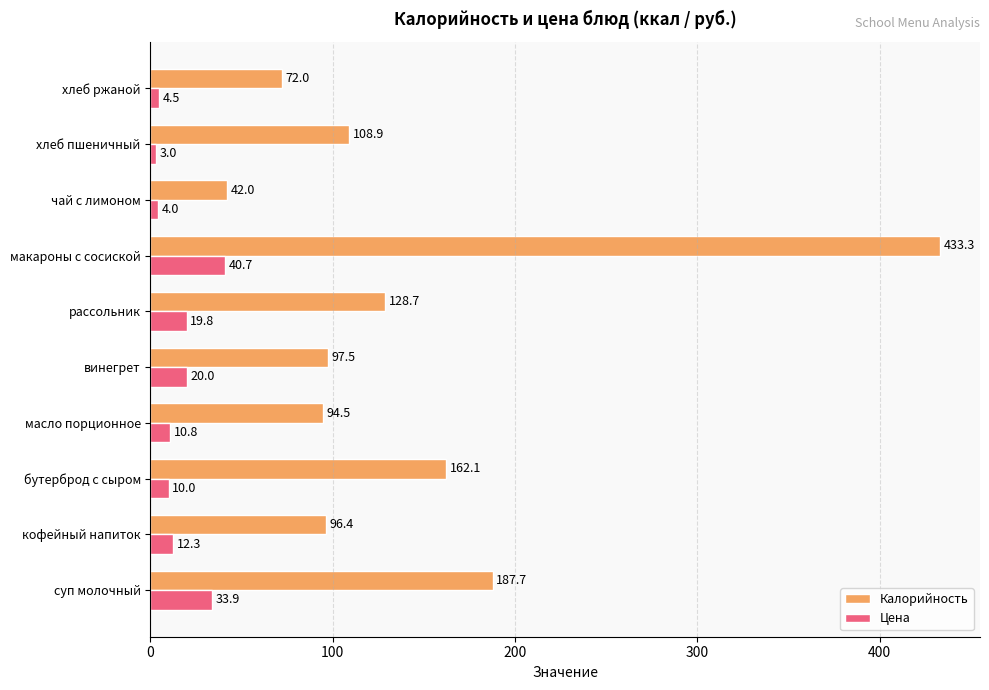

Count the number of data series in this chart.

2